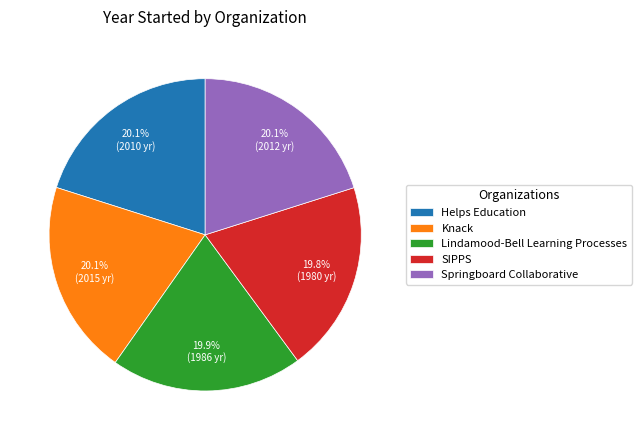

To the nearest percent, what portion does Helps Education represent?

20%